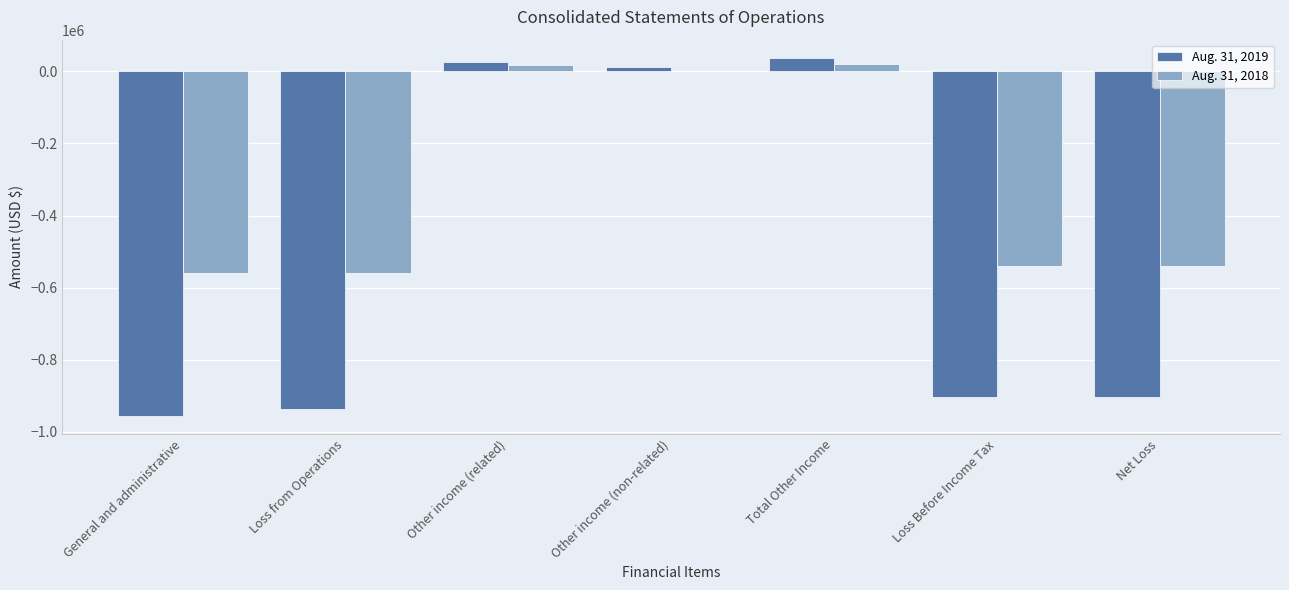

Which series changed the most between Other income (related) and Loss Before Income Tax?

Aug. 31, 2019